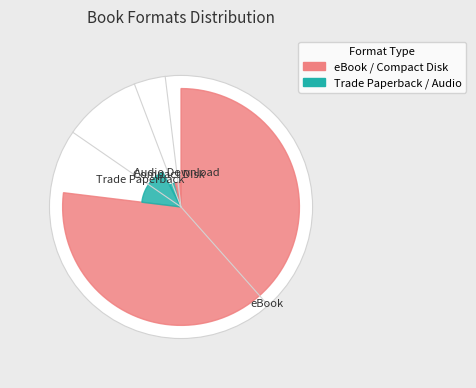

Between eBook and Compact Disk, which is larger?

eBook